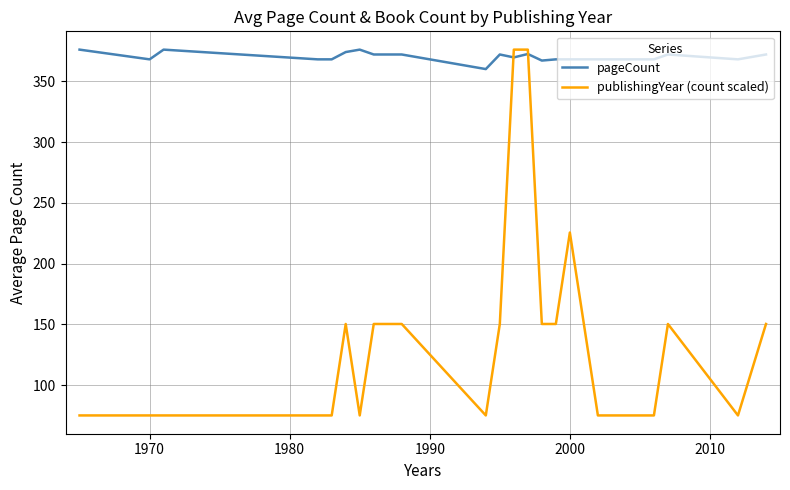

What is the difference between the maximum and minimum values in the publishingYear (count scaled) series?

300.8